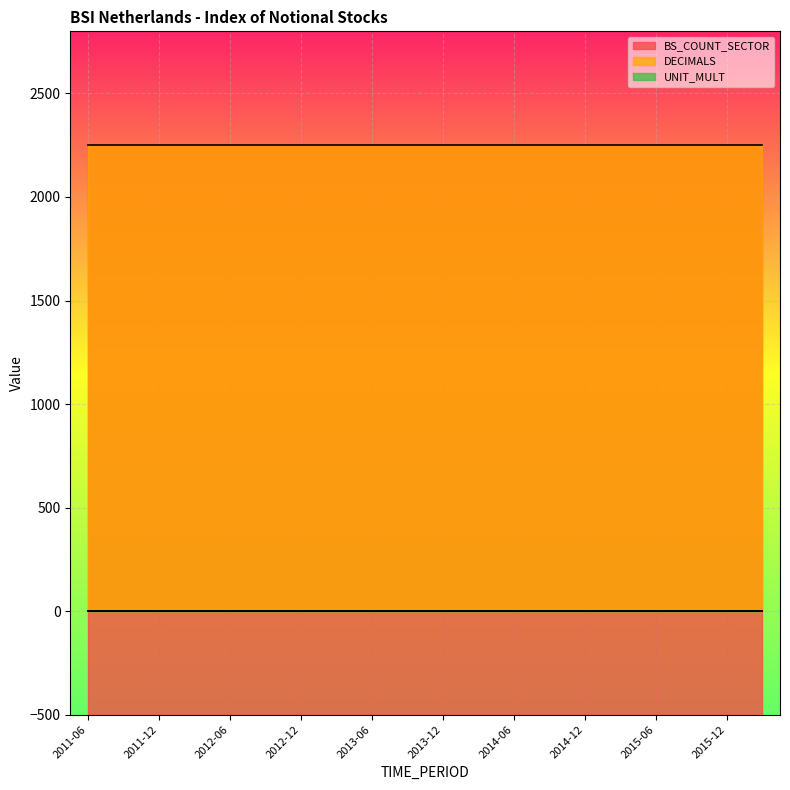

How many series are shown in this chart?

3